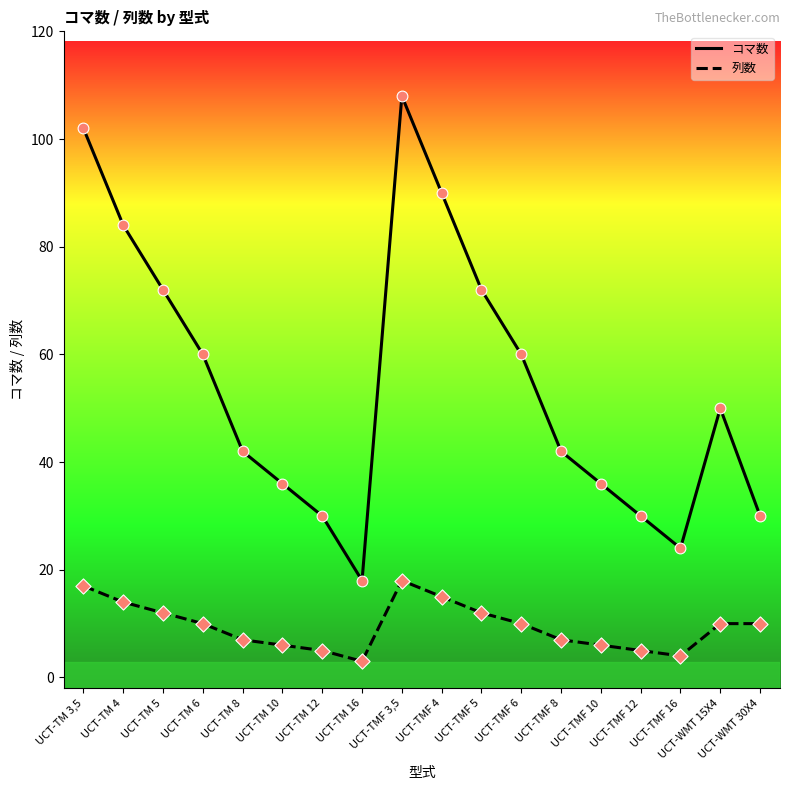

What is the total value across all series at UCT-TMF 4?

105